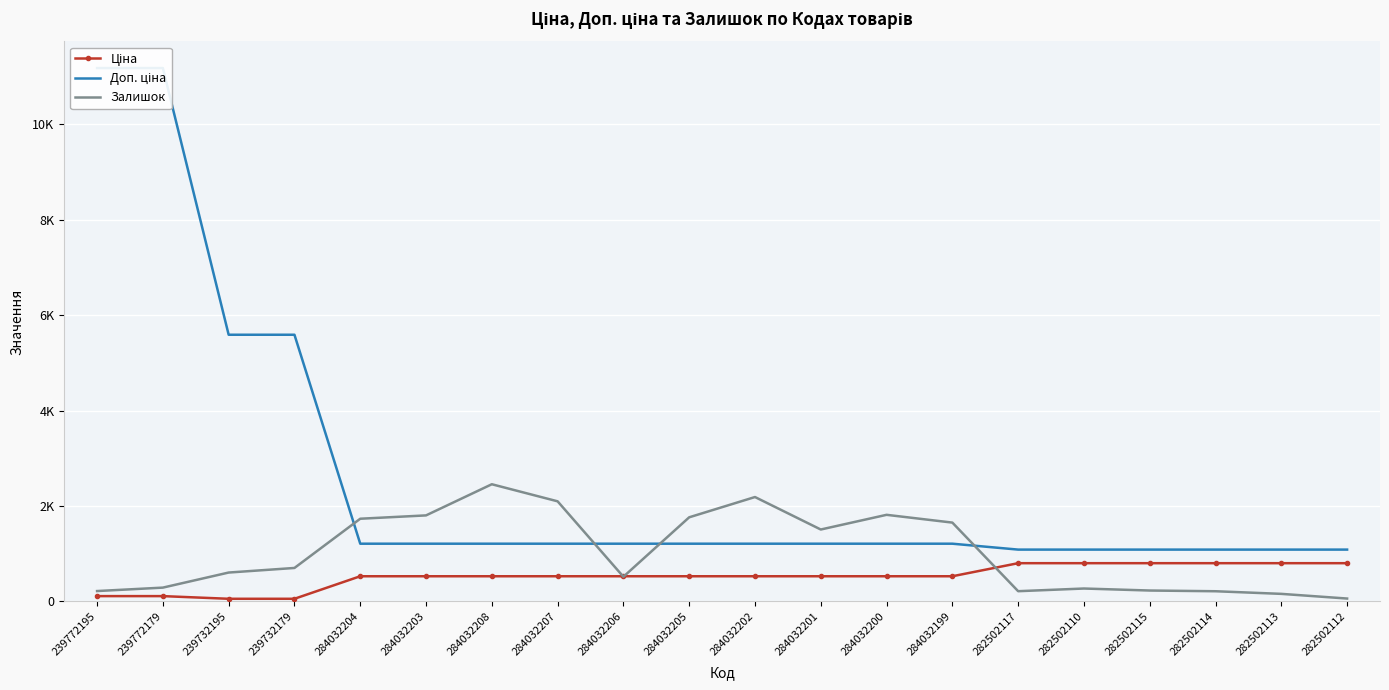

What is the average value of the Доп. ціна series?

2608.7